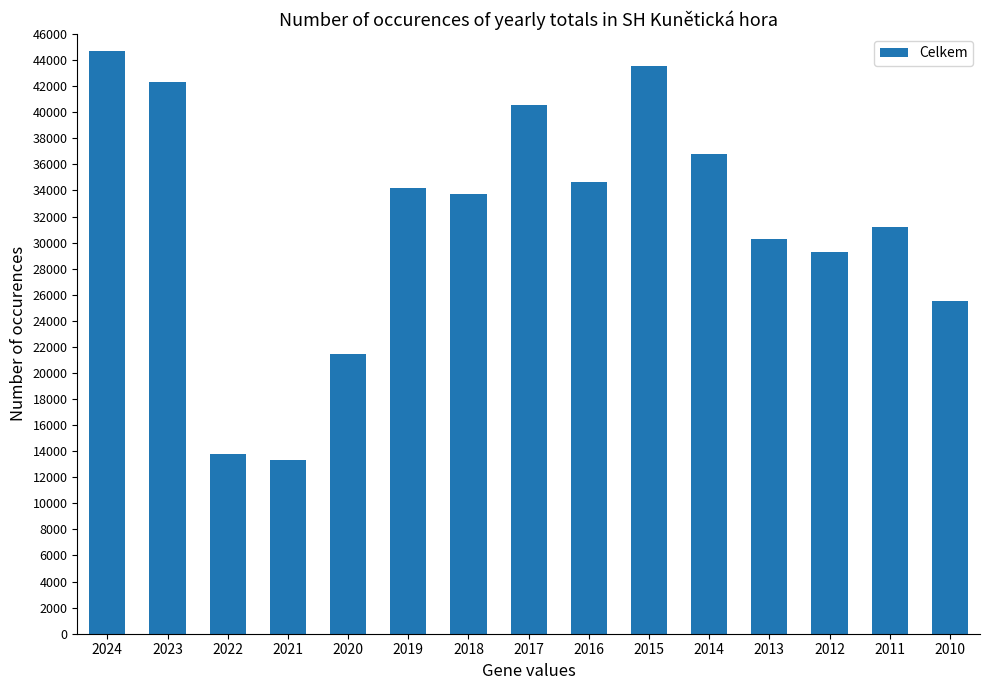

At which category does the chart reach its peak across all series?

2024